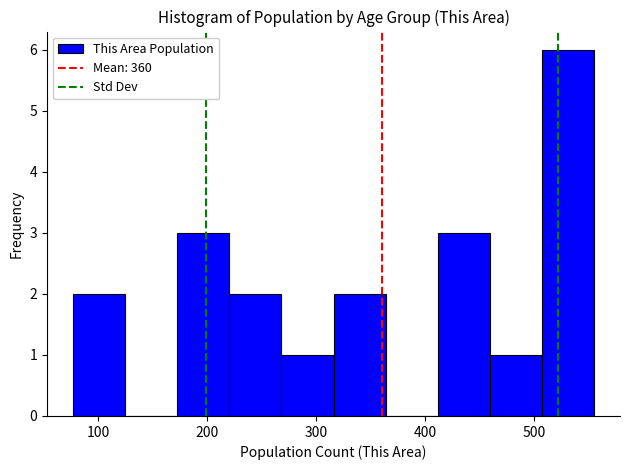

Reading left to right, transcribe this chart: for each bar, give the range it covers on the x-axis and its height. Neither the bar edges nor the heights are printed on the chart, so give them approximately, as read against the axes.

80 to 120: 2
120 to 170: 0
170 to 220: 3
220 to 270: 2
270 to 320: 1
320 to 360: 2
360 to 410: 0
410 to 460: 3
460 to 510: 1
510 to 560: 6